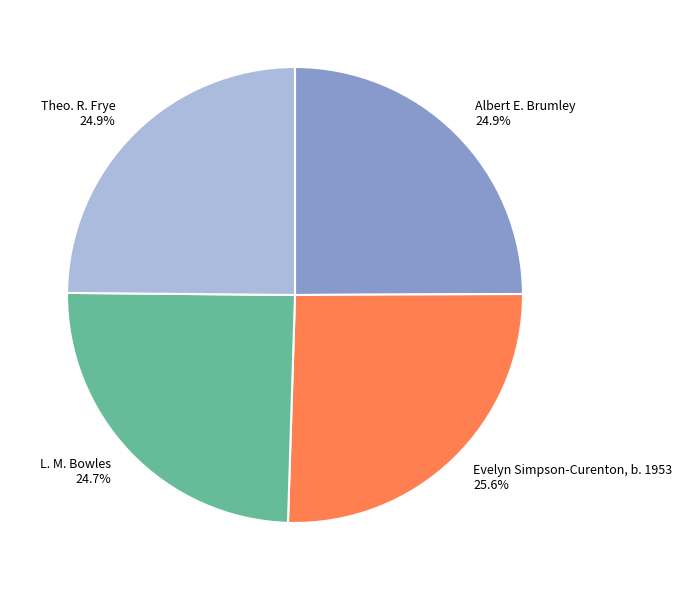

To the nearest percent, what is the difference between the Albert E. Brumley and Evelyn Simpson-Curenton, b. 1953 slice percentages?

1%